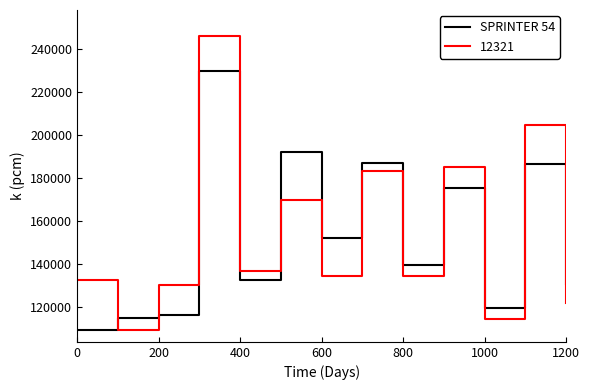

Rank the series by their maximum value, from lowest to highest.

SPRINTER 54, 12321